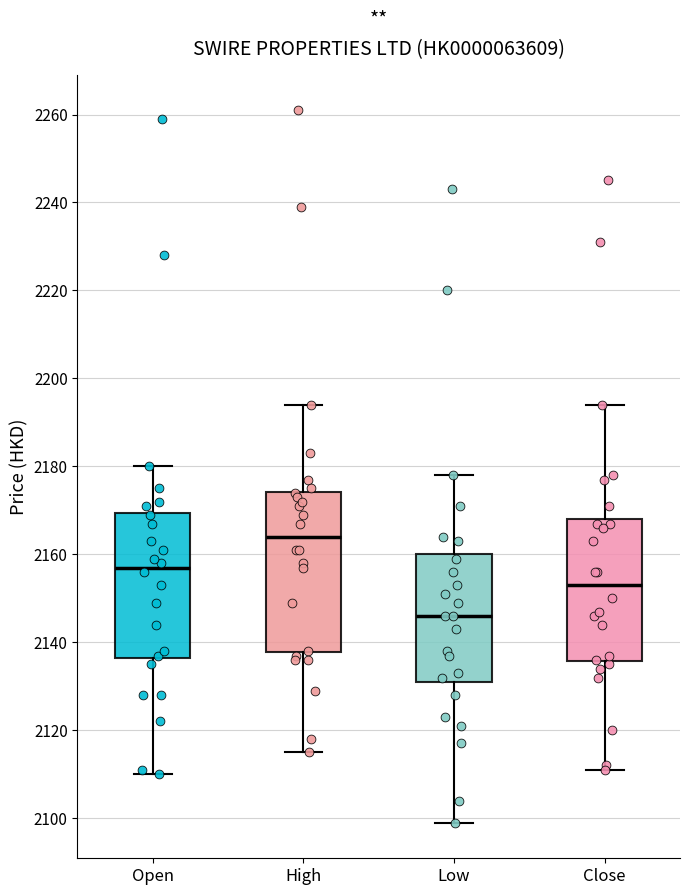

Where does the upper whisker of the box for Close end on the y-axis? The values are not printed on the chart, so give them approximately, as read against the axis.

2194